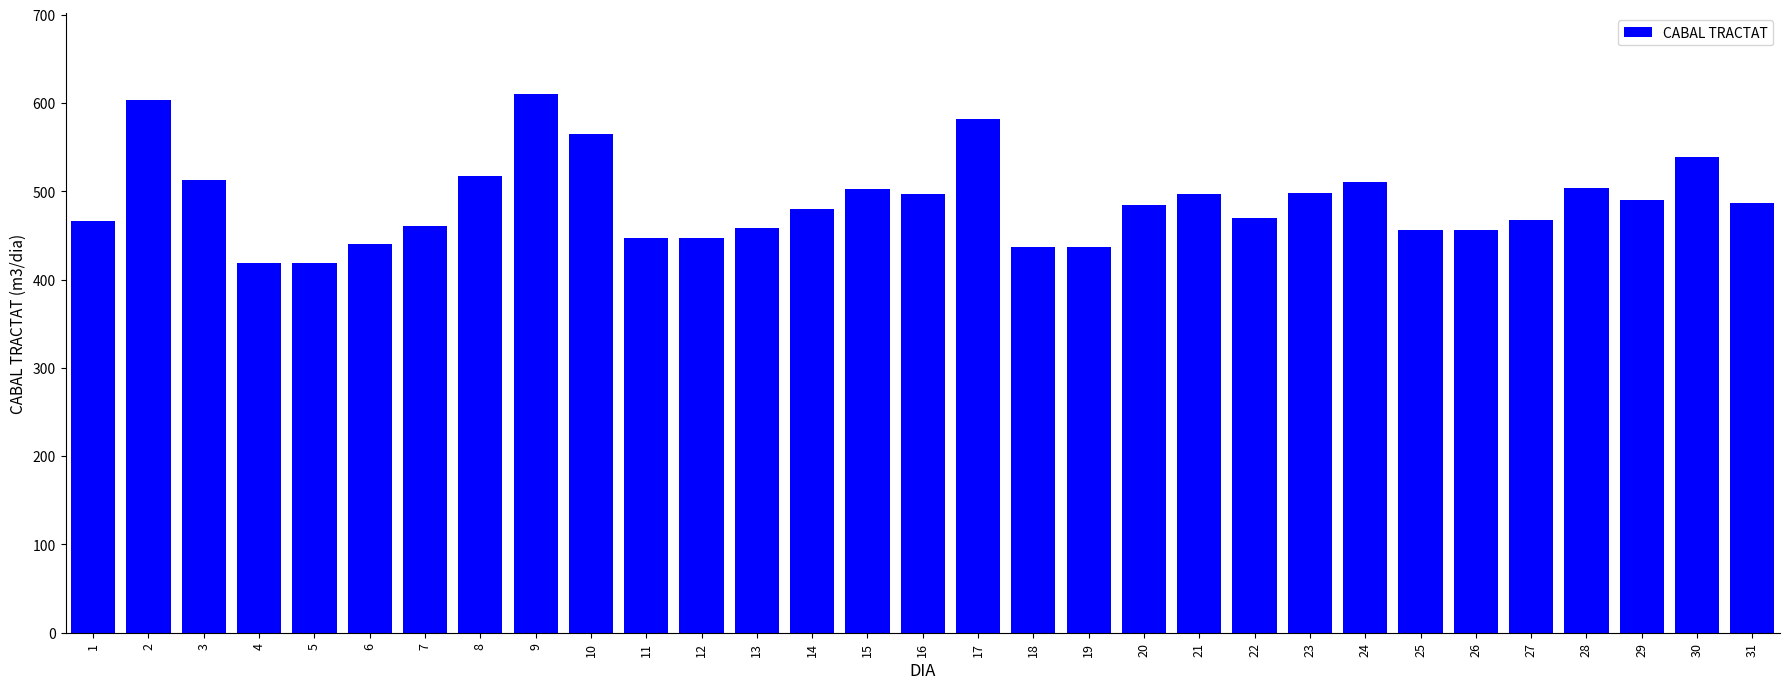

What is the average value?

489